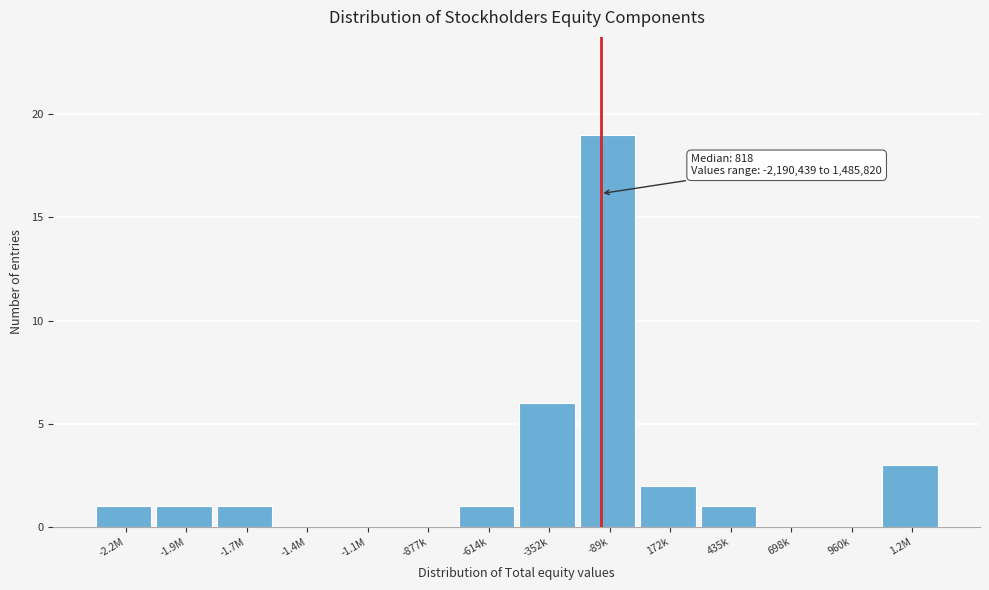

Reading left to right, transcribe all the data shown in this chart.

-2.2M=1	-1.9M=1	-1.7M=1	-1.4M=0	-1.1M=0	-877k=0	-614k=1	-352k=6	-89k=19	172k=2	435k=1	698k=0	960k=0	1.2M=3